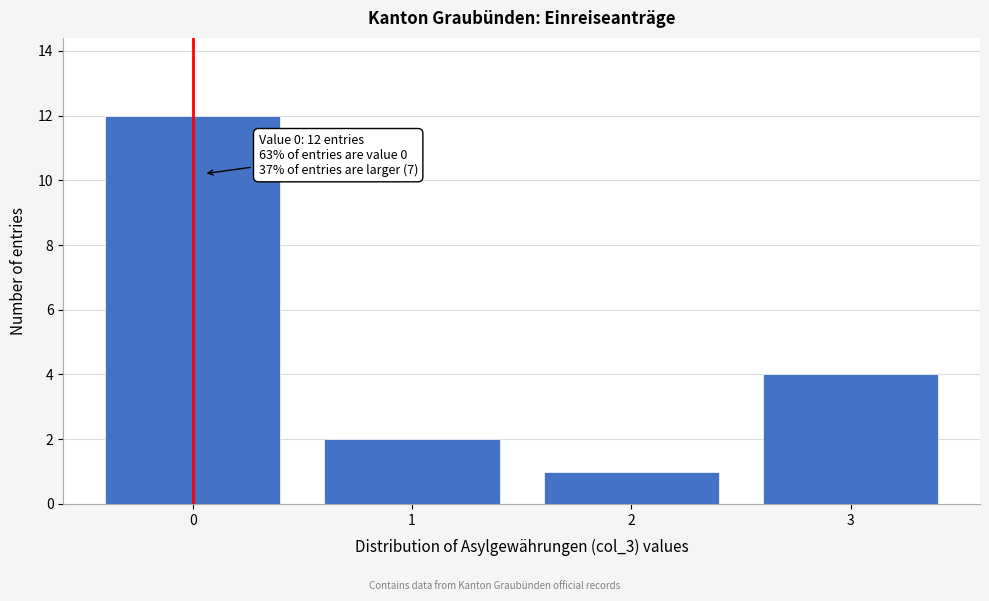

Which range on the x-axis has the tallest bar?

-0.5 to 0.5